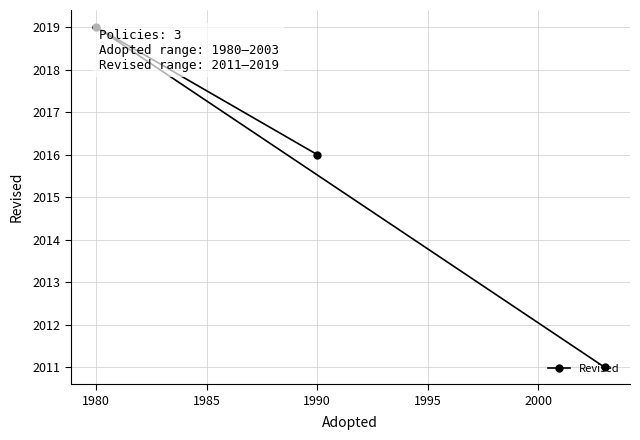

What is the smallest value displayed?

2011